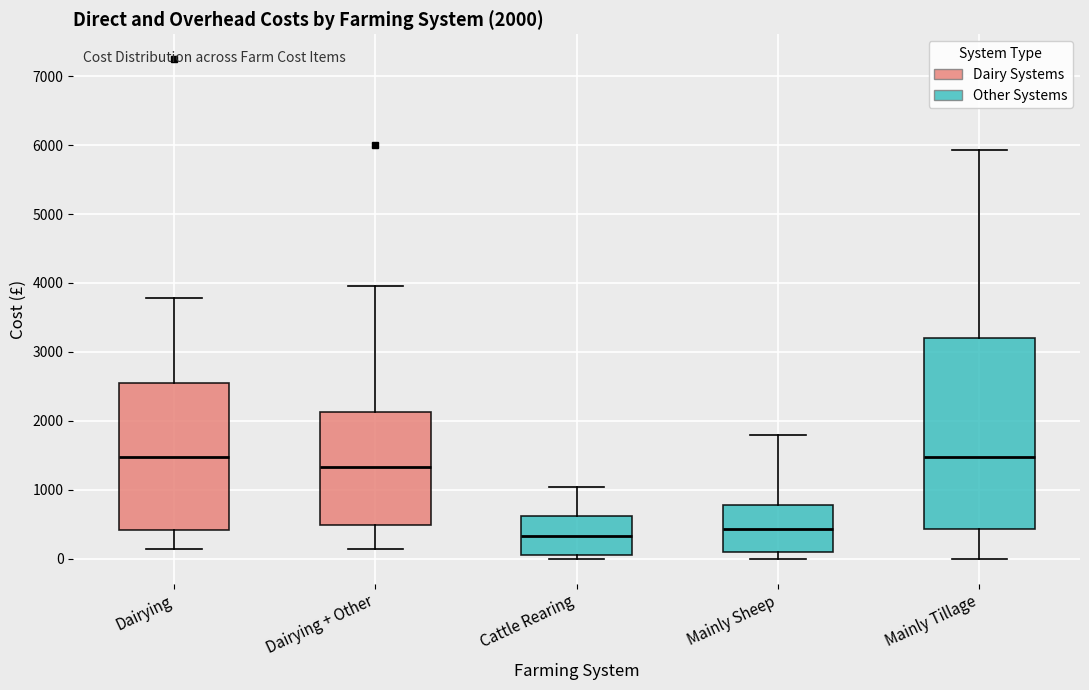

Comparing the boxes themselves (not the whiskers), which one is the tallest?

Mainly Tillage